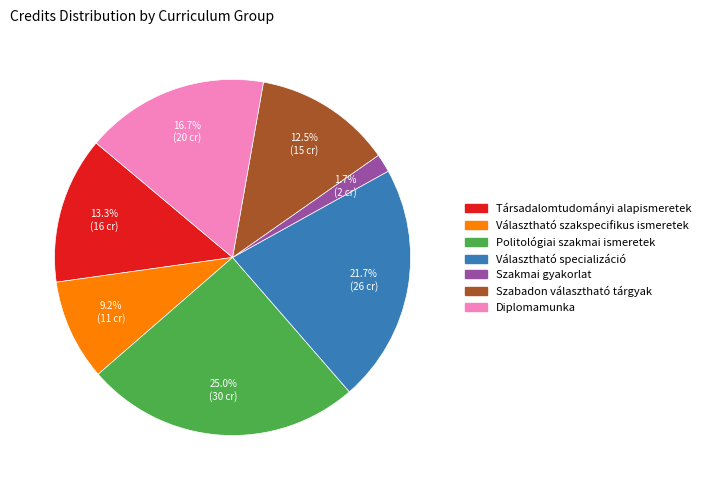

To the nearest percent, what is the difference between the largest and smallest slice percentages?

23%